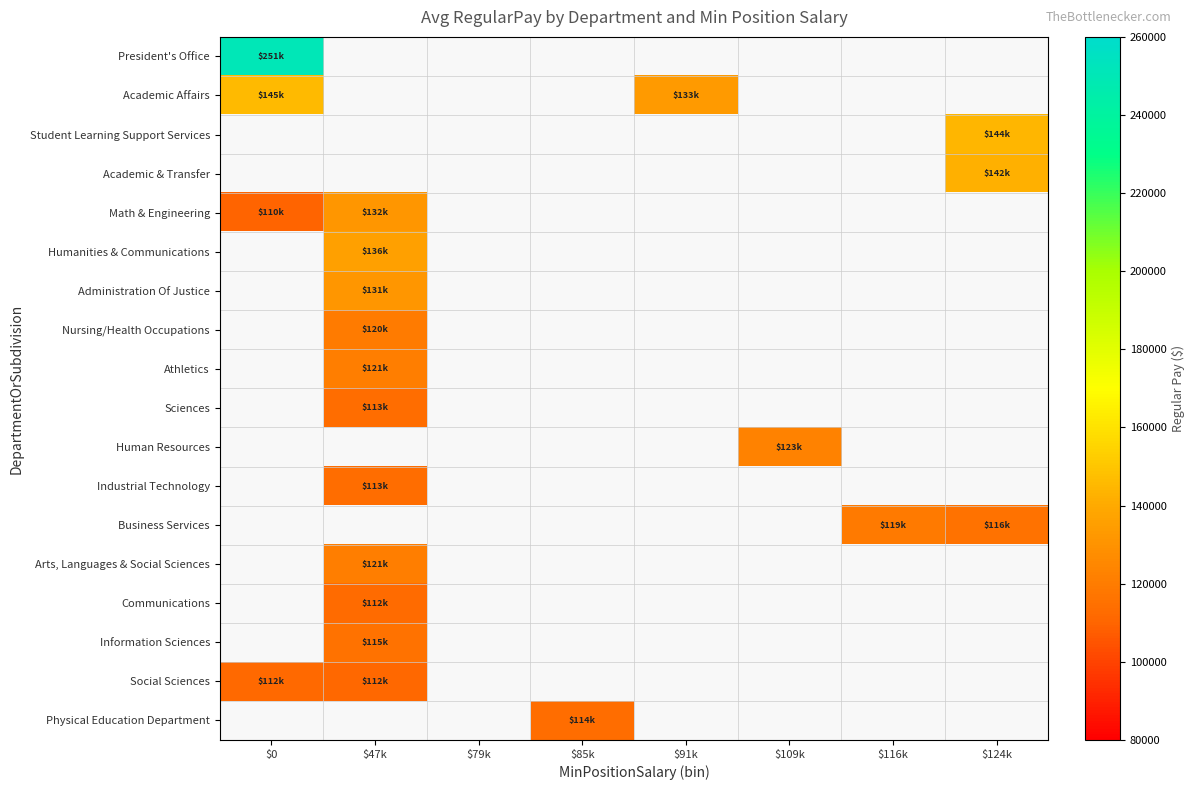

List the series in order of their overall mean, highest first.

President's Office, Academic Affairs, Student Learning Support Services, Academic & Transfer, Math & Engineering, Humanities & Communications, Administration Of Justice, Nursing/Health Occupations, Athletics, Sciences, Human Resources, Industrial Technology, Business Services, Arts, Languages & Social Sciences, Communications, Information Sciences, Social Sciences, Physical Education Department